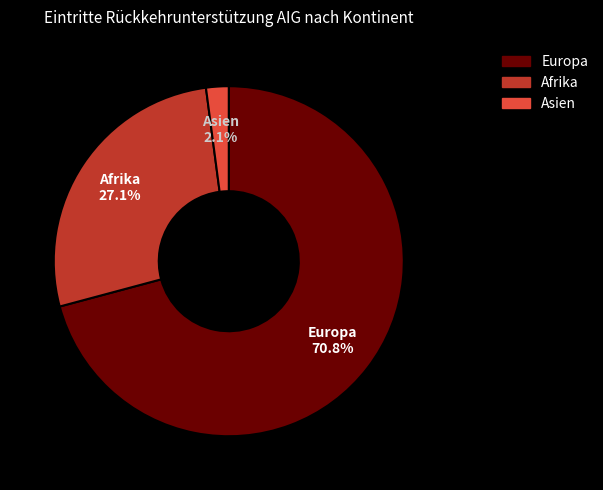

Does any single category account for the majority?

Yes